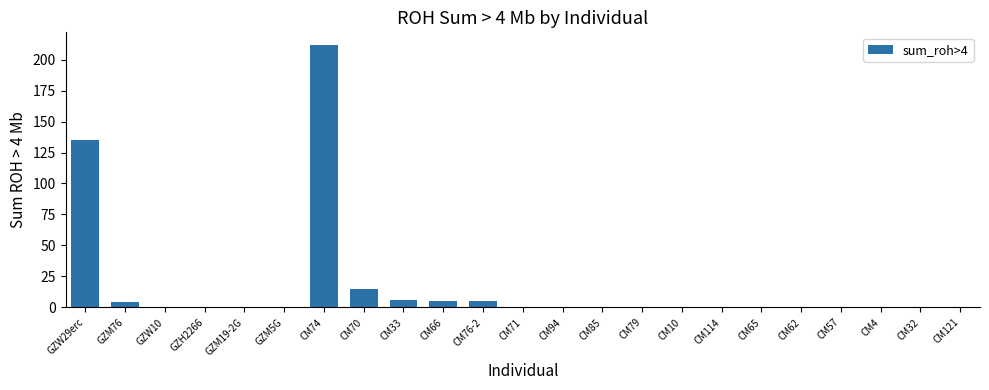

What is the change in value from CM33 to CM57?

-6.1